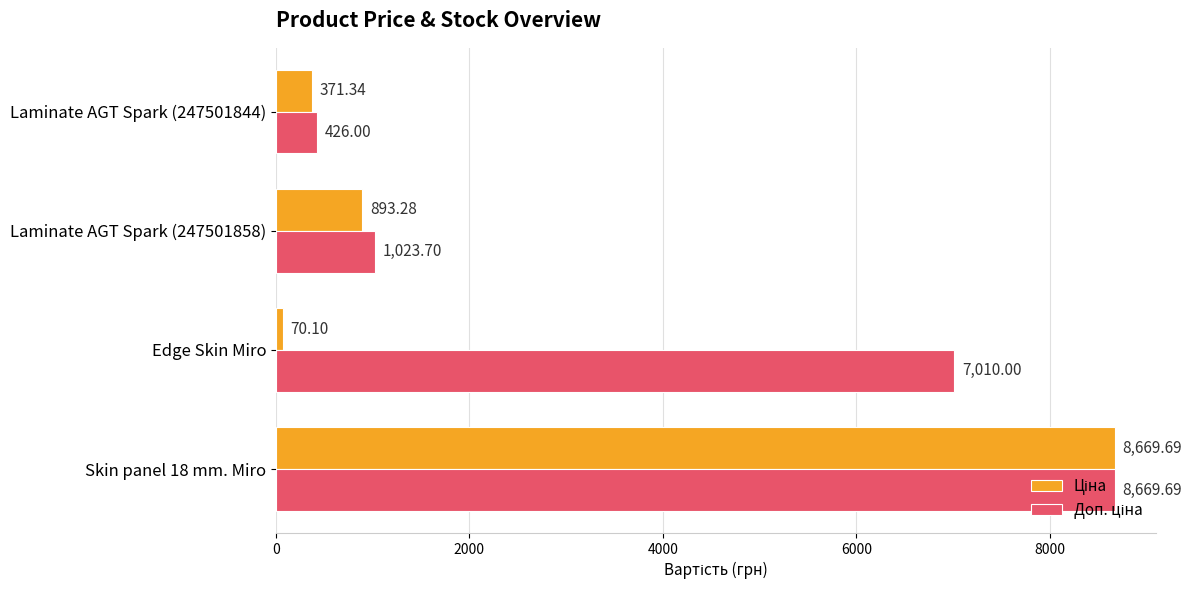

What is the total value across all series at Laminate AGT Spark (247501844)?

797.3